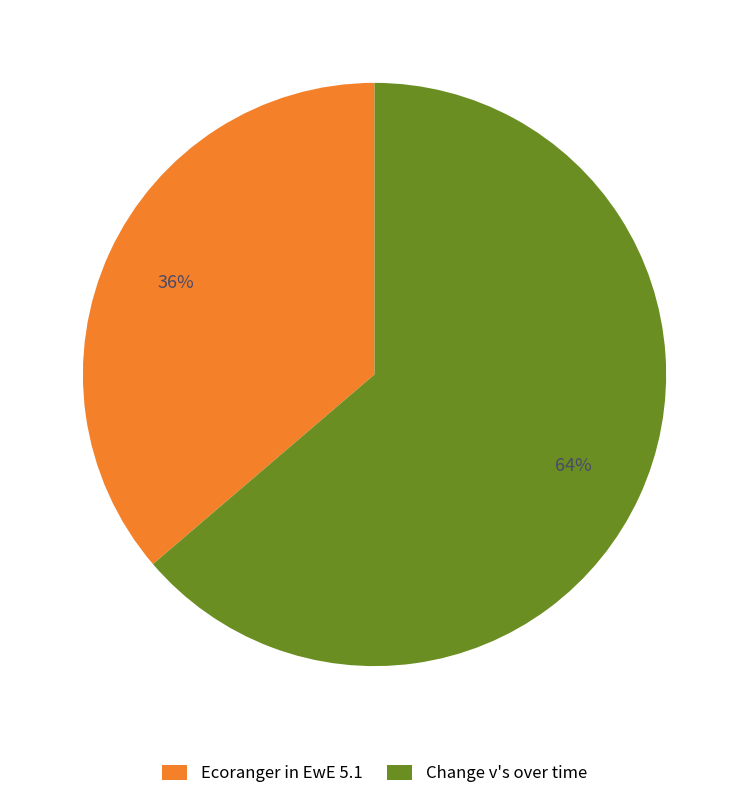

Which slice is the smallest?

Ecoranger in EwE 5.1